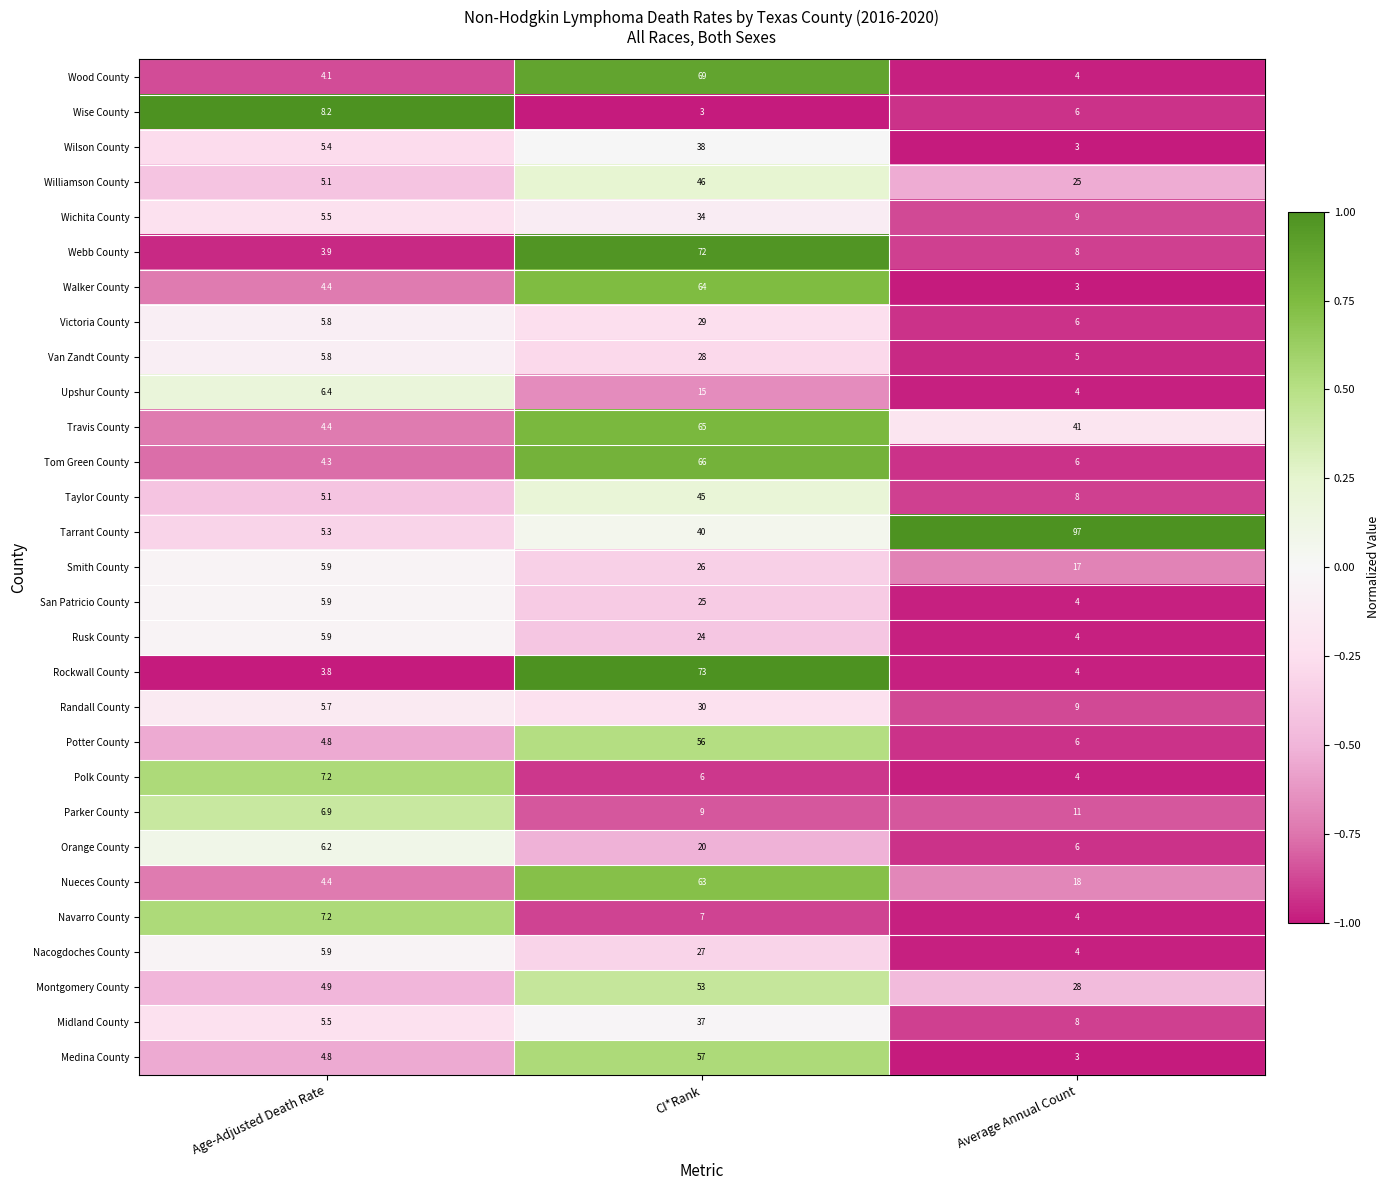

What is the minimum value shown in the chart?

3.0